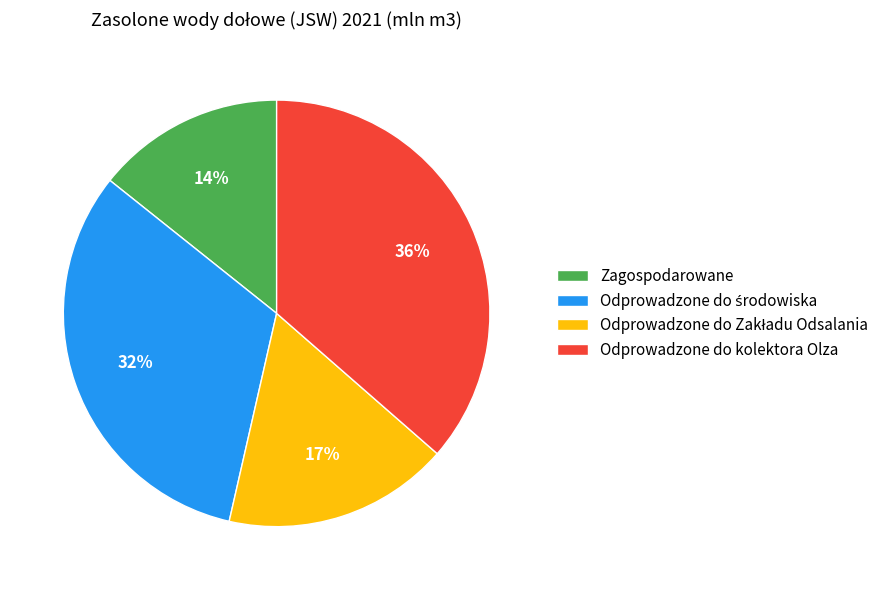

Does any single category account for the majority?

No